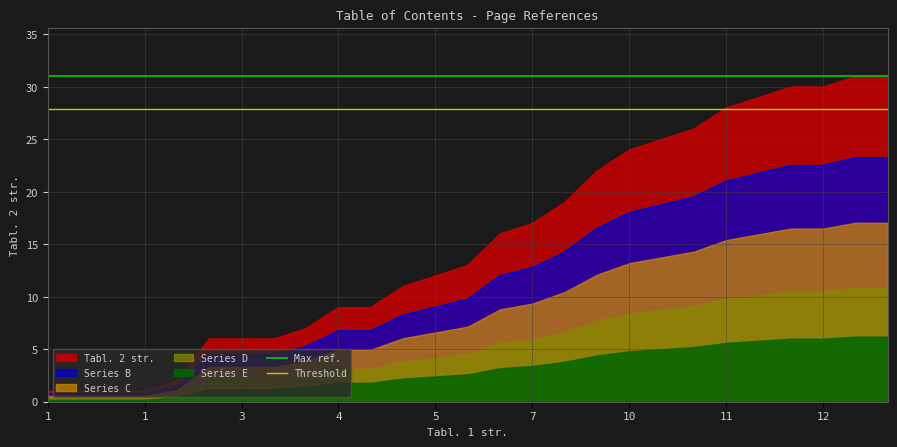

True or false: Max ref. and Threshold cross at least once.

False